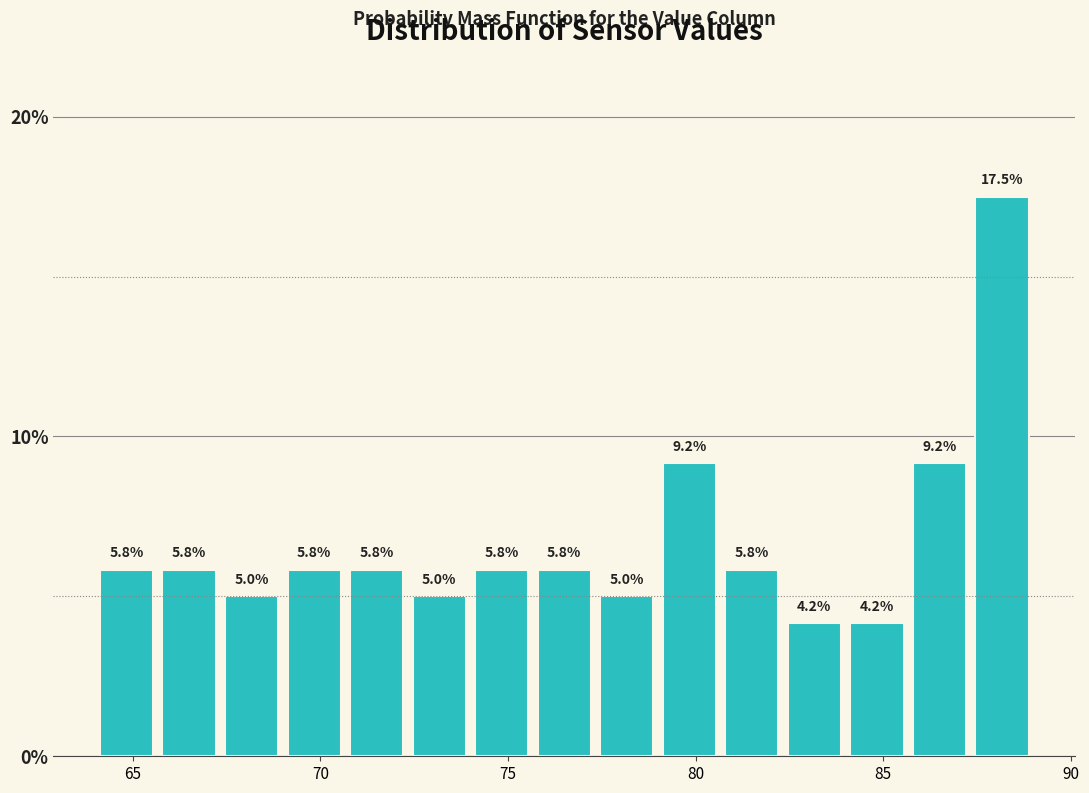

Read against the x-axis, roughly where is the centre of the tallest bar?

88.0